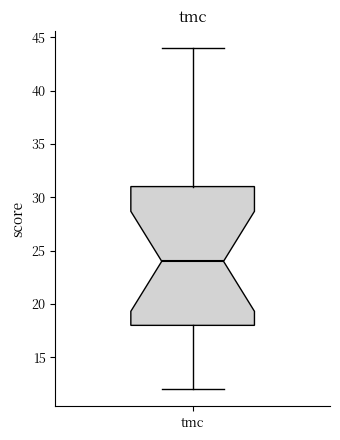

Transcribe this box plot: give where the median line is, the range the box spans, and where the two whiskers end, as read against the y-axis. The values are not printed on the chart, so give them approximately, as read against the axis.

median 24, box 18 to 31, whiskers 12 to 44